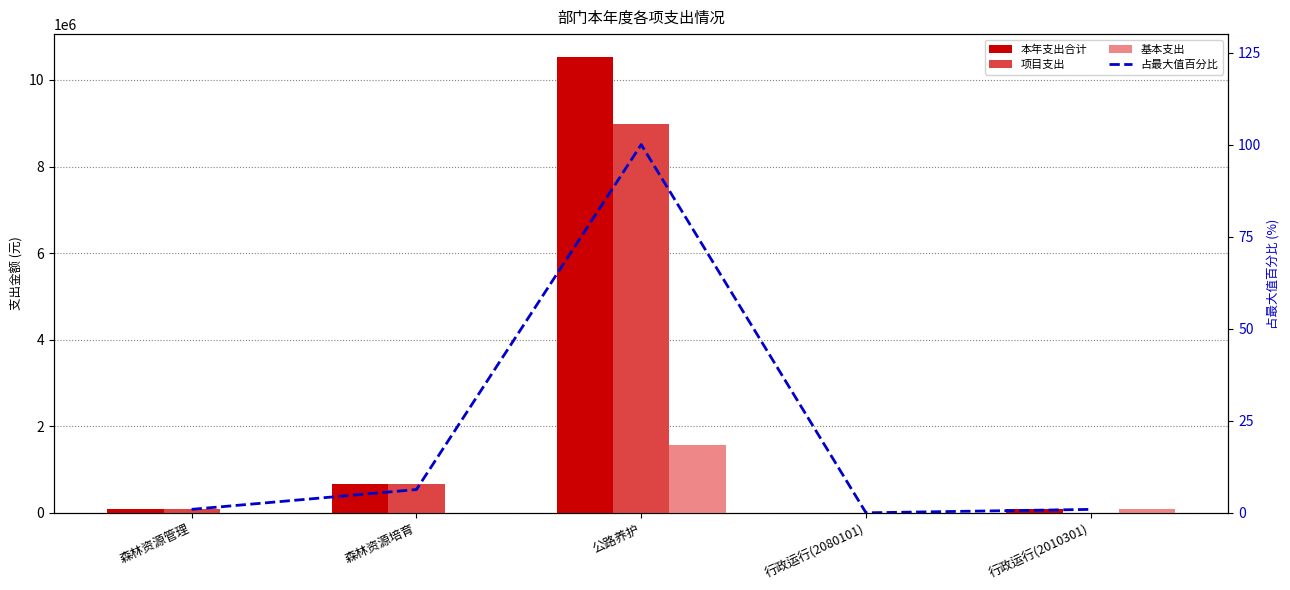

What is the difference between the 项目支出 values at 行政运行(2010301) and 森林资源培育?

666150.0